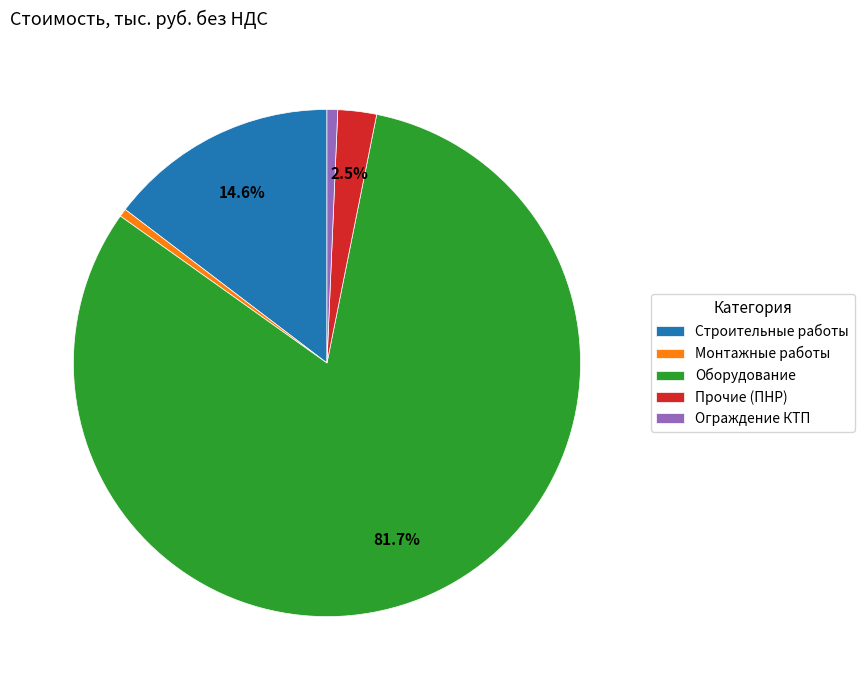

To the nearest percent, what is the difference between the Ограждение КТП and Прочие (ПНР) slice percentages?

2%